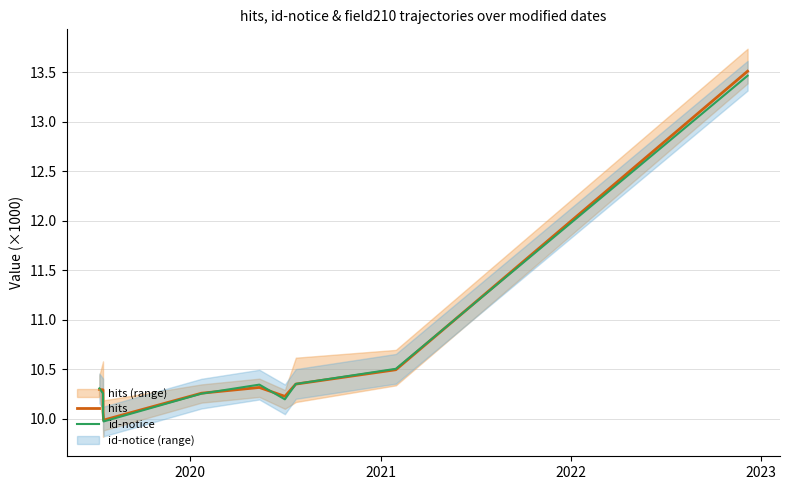

How many interior local valleys does the id-notice series have?

2